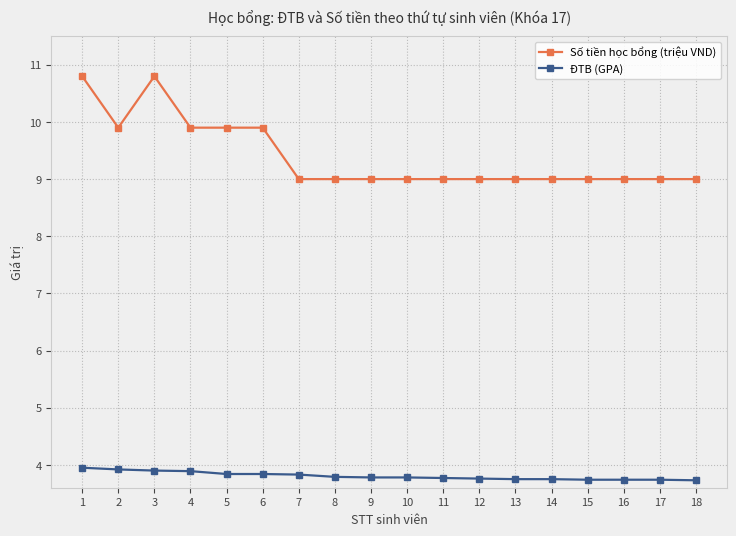

At 1, list the series in order from smallest to largest.

ĐTB (GPA), Số tiền học bổng (triệu VND)